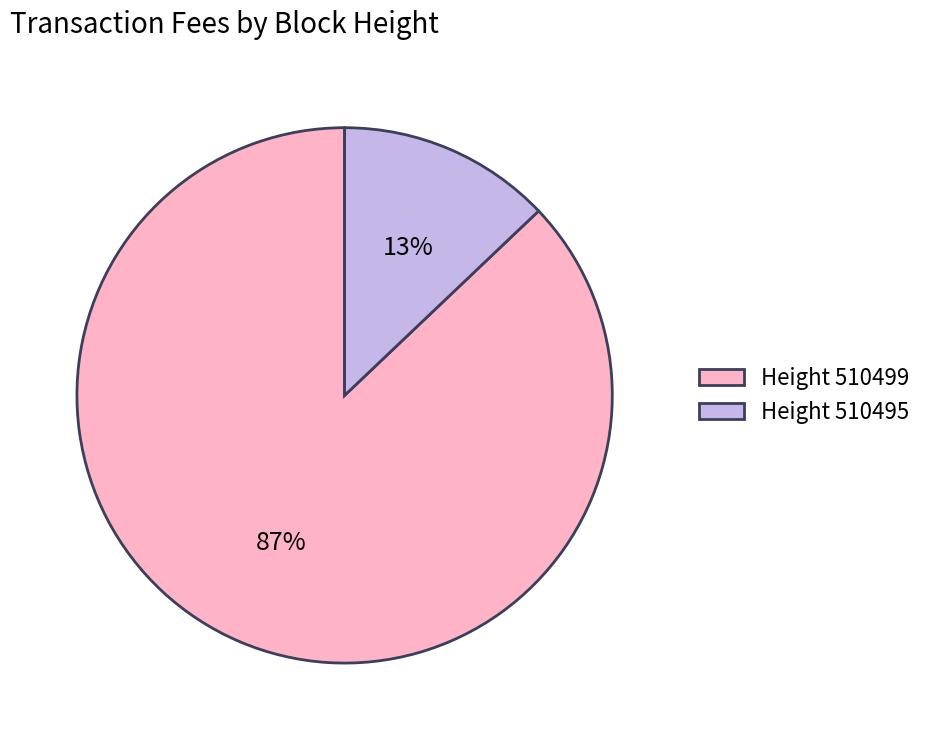

Which category accounts for the majority?

Height 510499